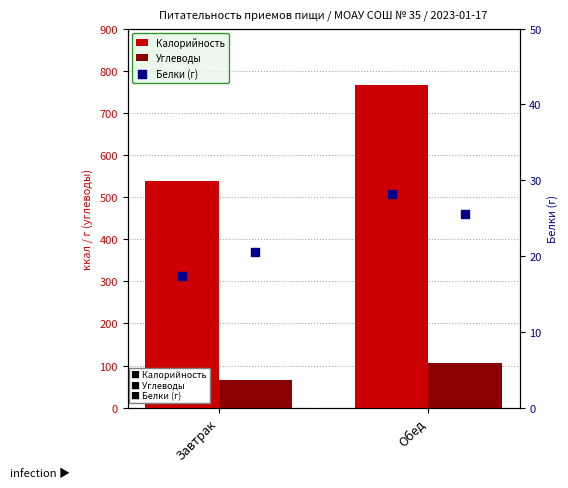

At how many categories does at least one series exceed 359?

2